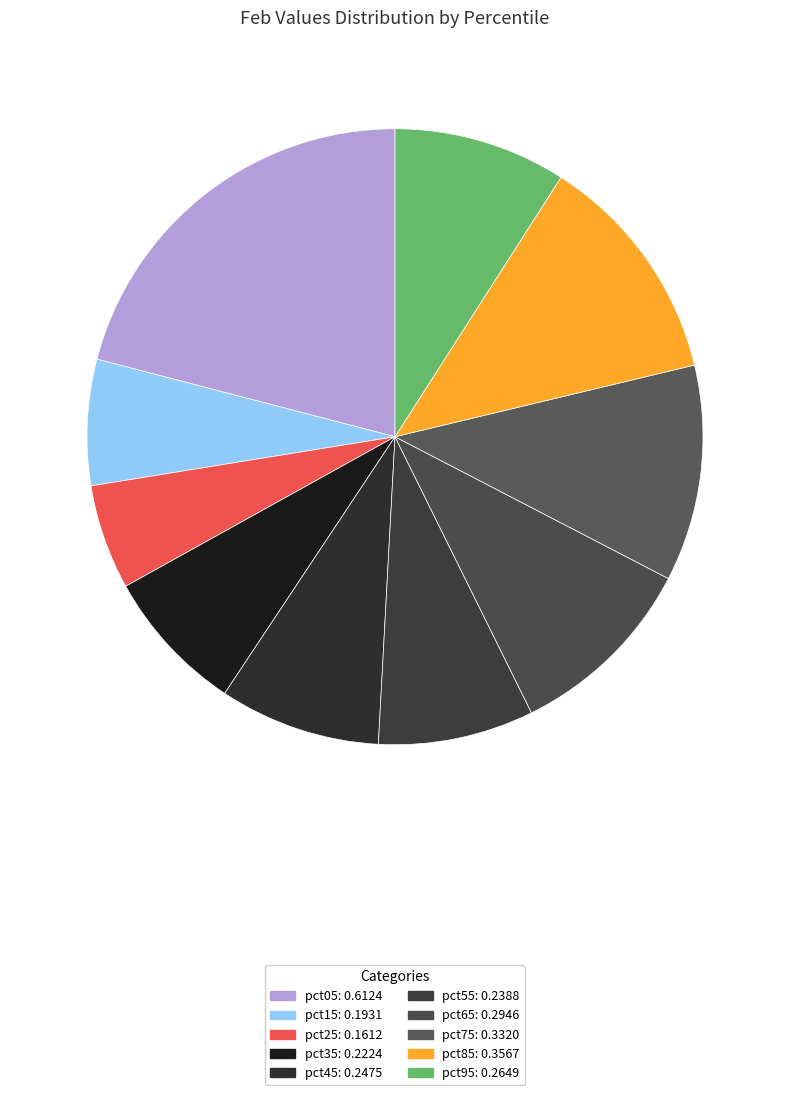

How many segments does this pie chart have?

10